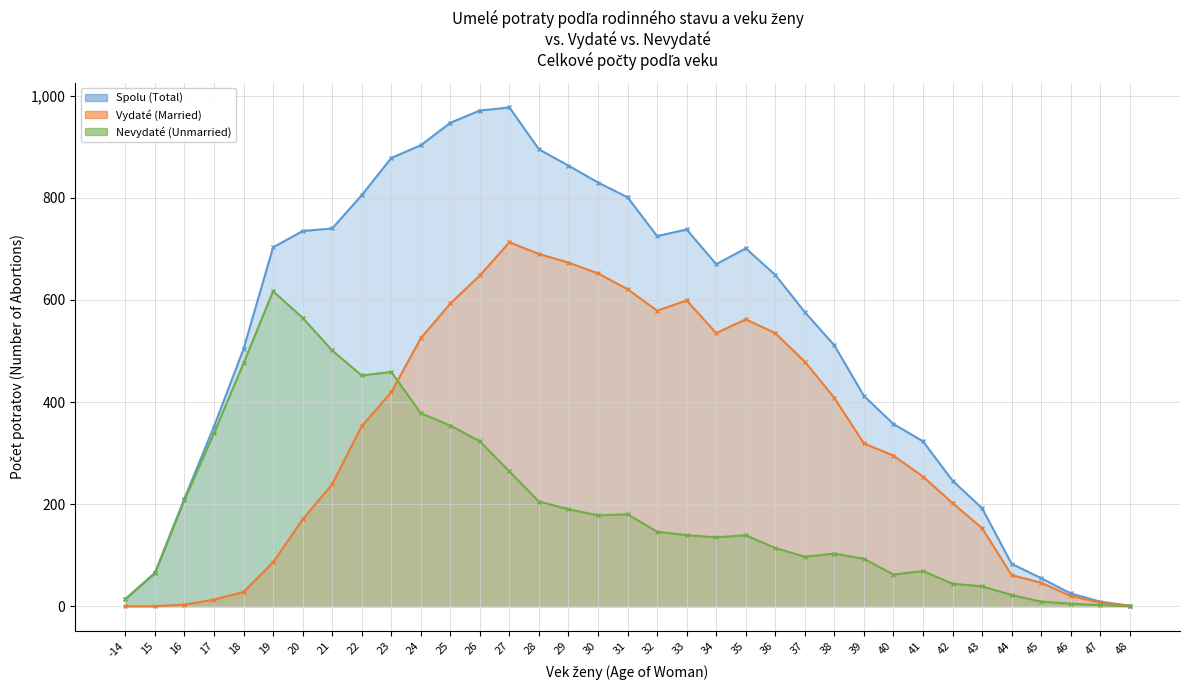

Is it true that Nevydaté (Unmarried) equals 29 at 41?

False